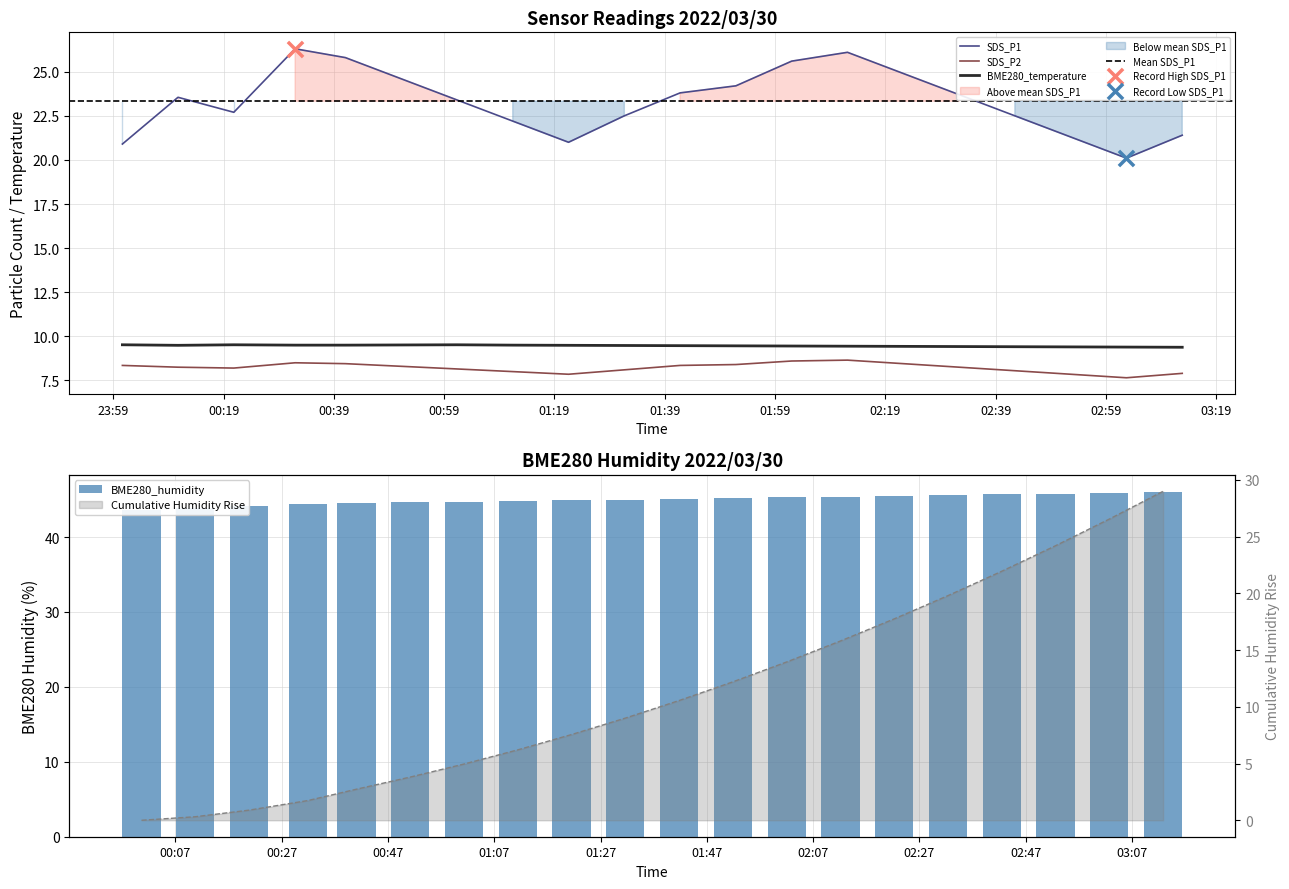

What is the total value across all series at 2022/03/30 01:31:40?

85.1